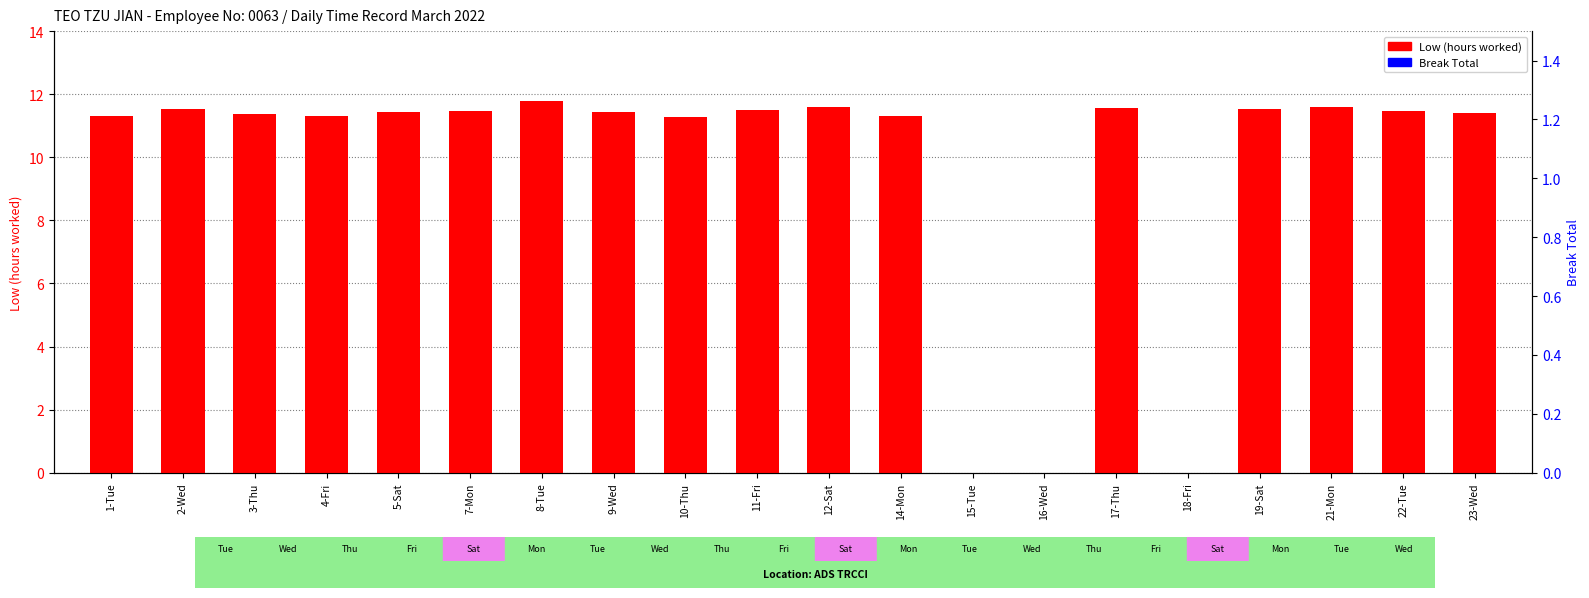

How many data points does each series have?

20